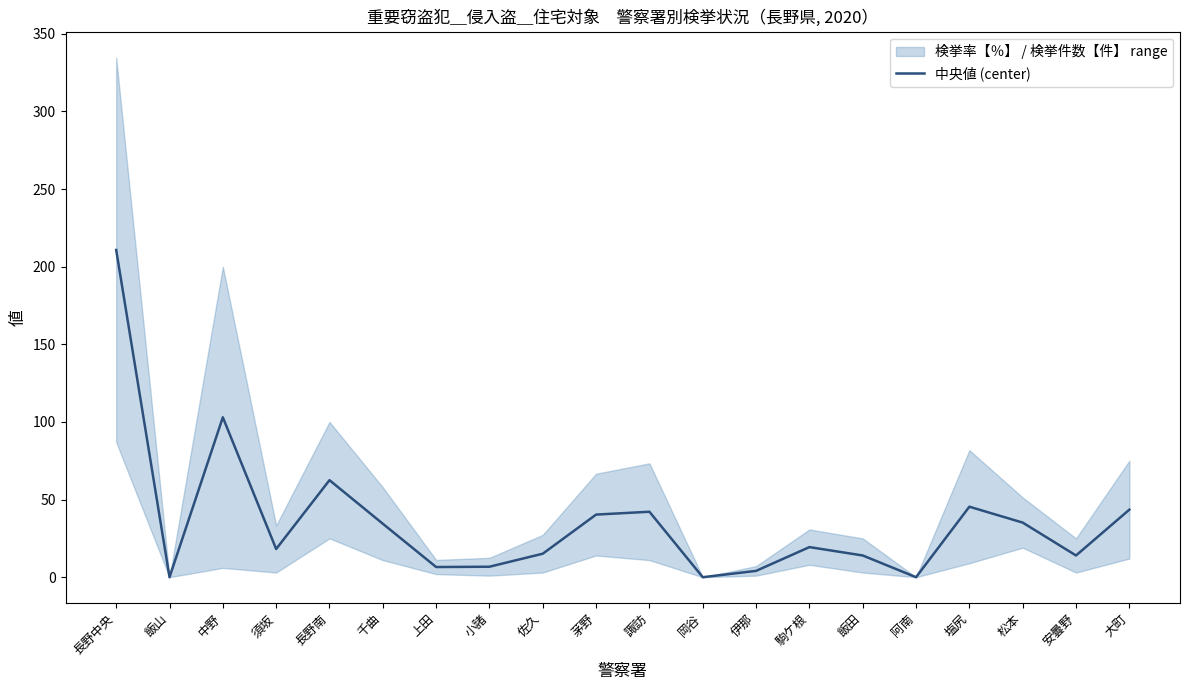

How many interior local peaks (higher than both neighbors) does the data have?

5